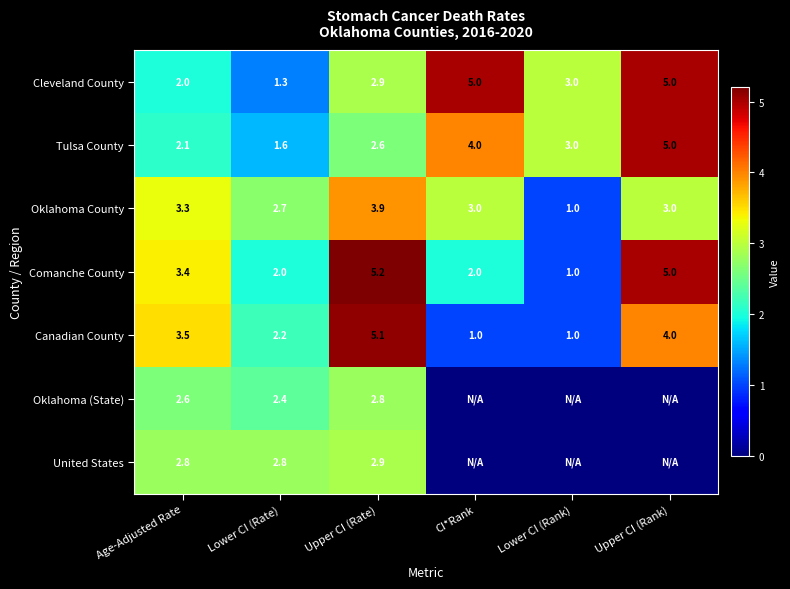

What is the difference between the highest and lowest values at Lower CI (Rate)?

1.5